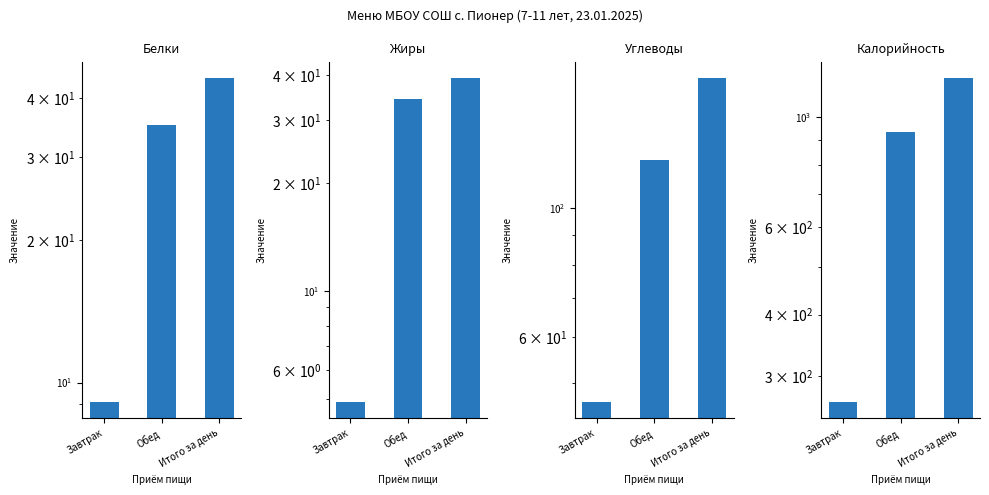

Reading right to left, transcribe all the data shown in this chart.

Белки: 44.2	35.1	9.1
Жиры: 39.3	34.4	4.9
Углеводы: 167.7	121.3	46.4
Калорийность: 1202.3	935.8	266.5